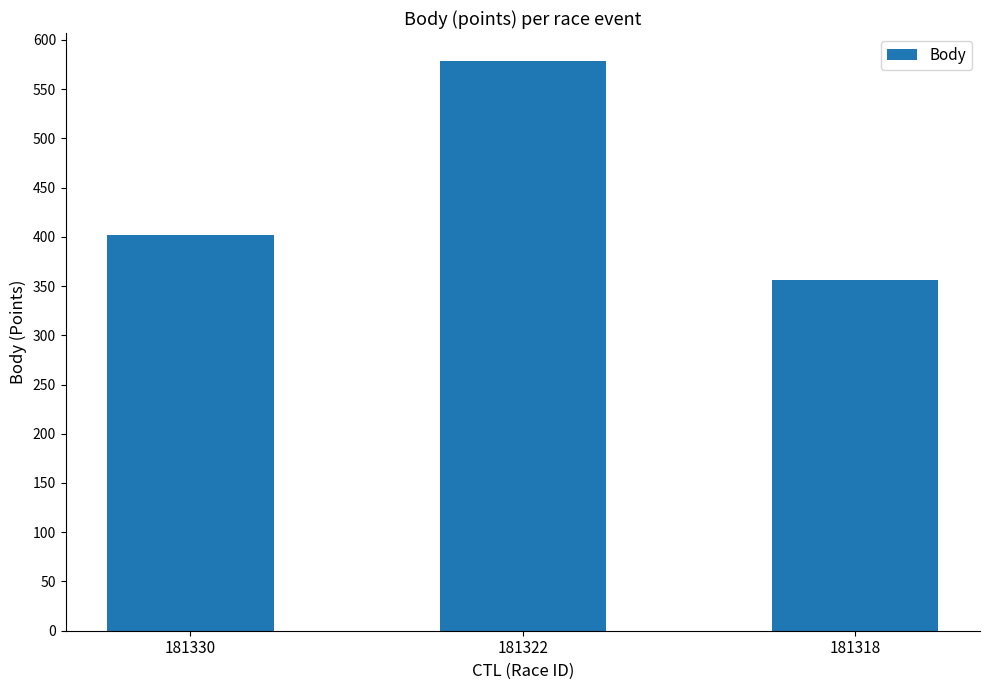

What is the sum of the values at 181330 and 181318?

758